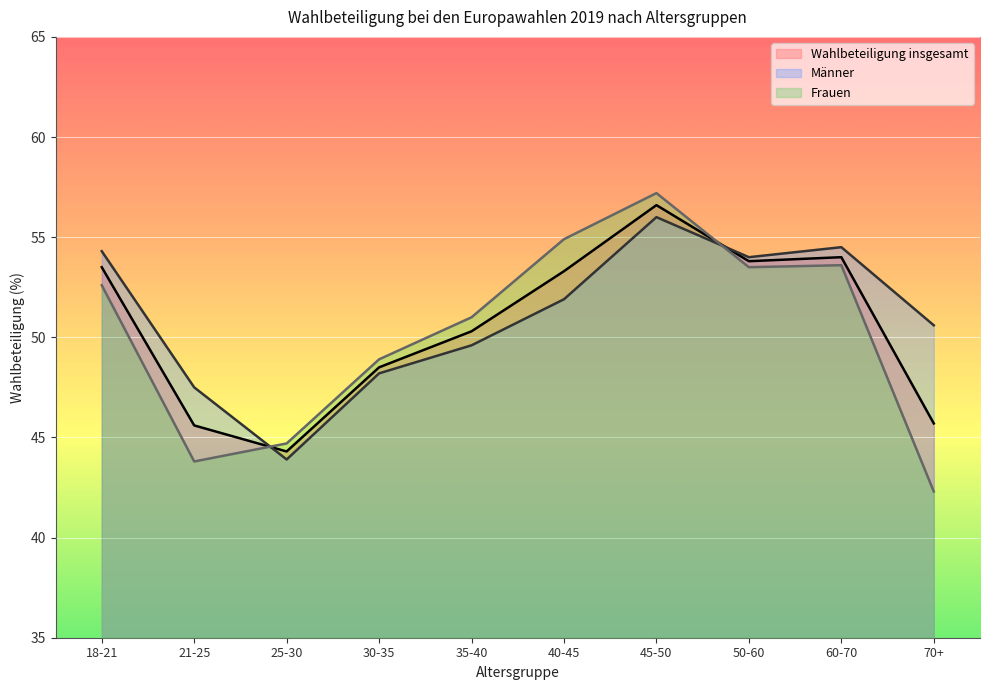

At which label does Frauen first exceed 52?

18-21